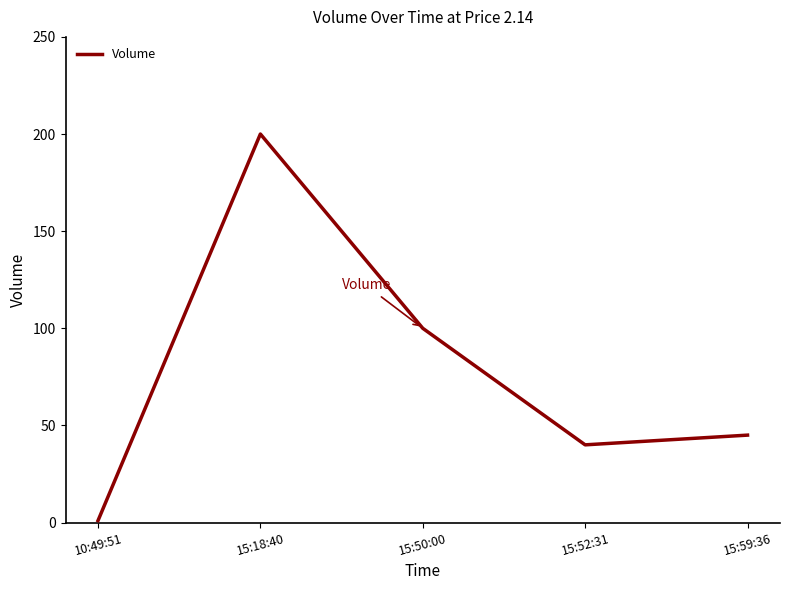

Count the number of data series in this chart.

1